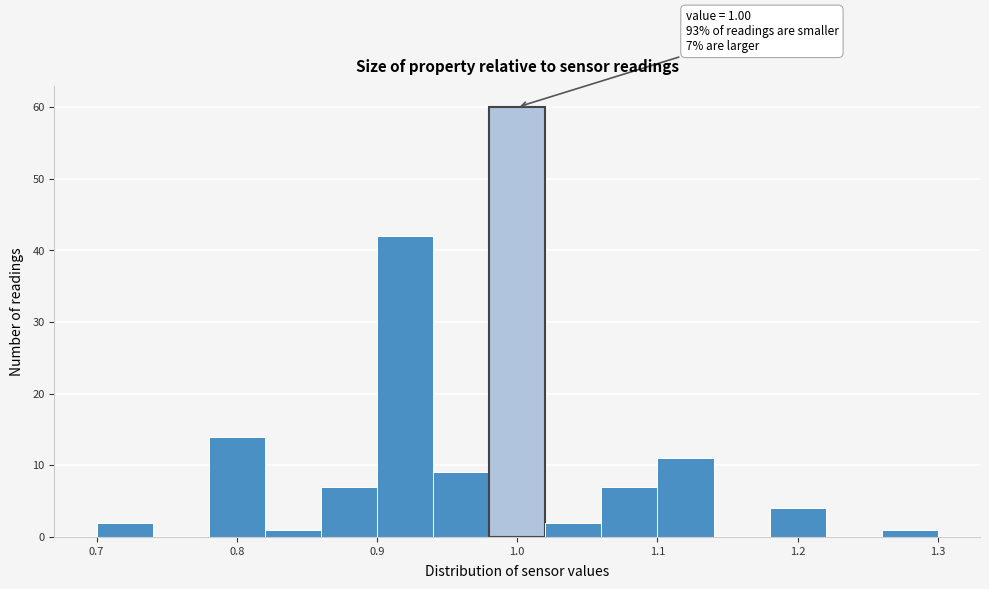

Over which range of the x-axis is the bar tallest?

0.98 to 1.02